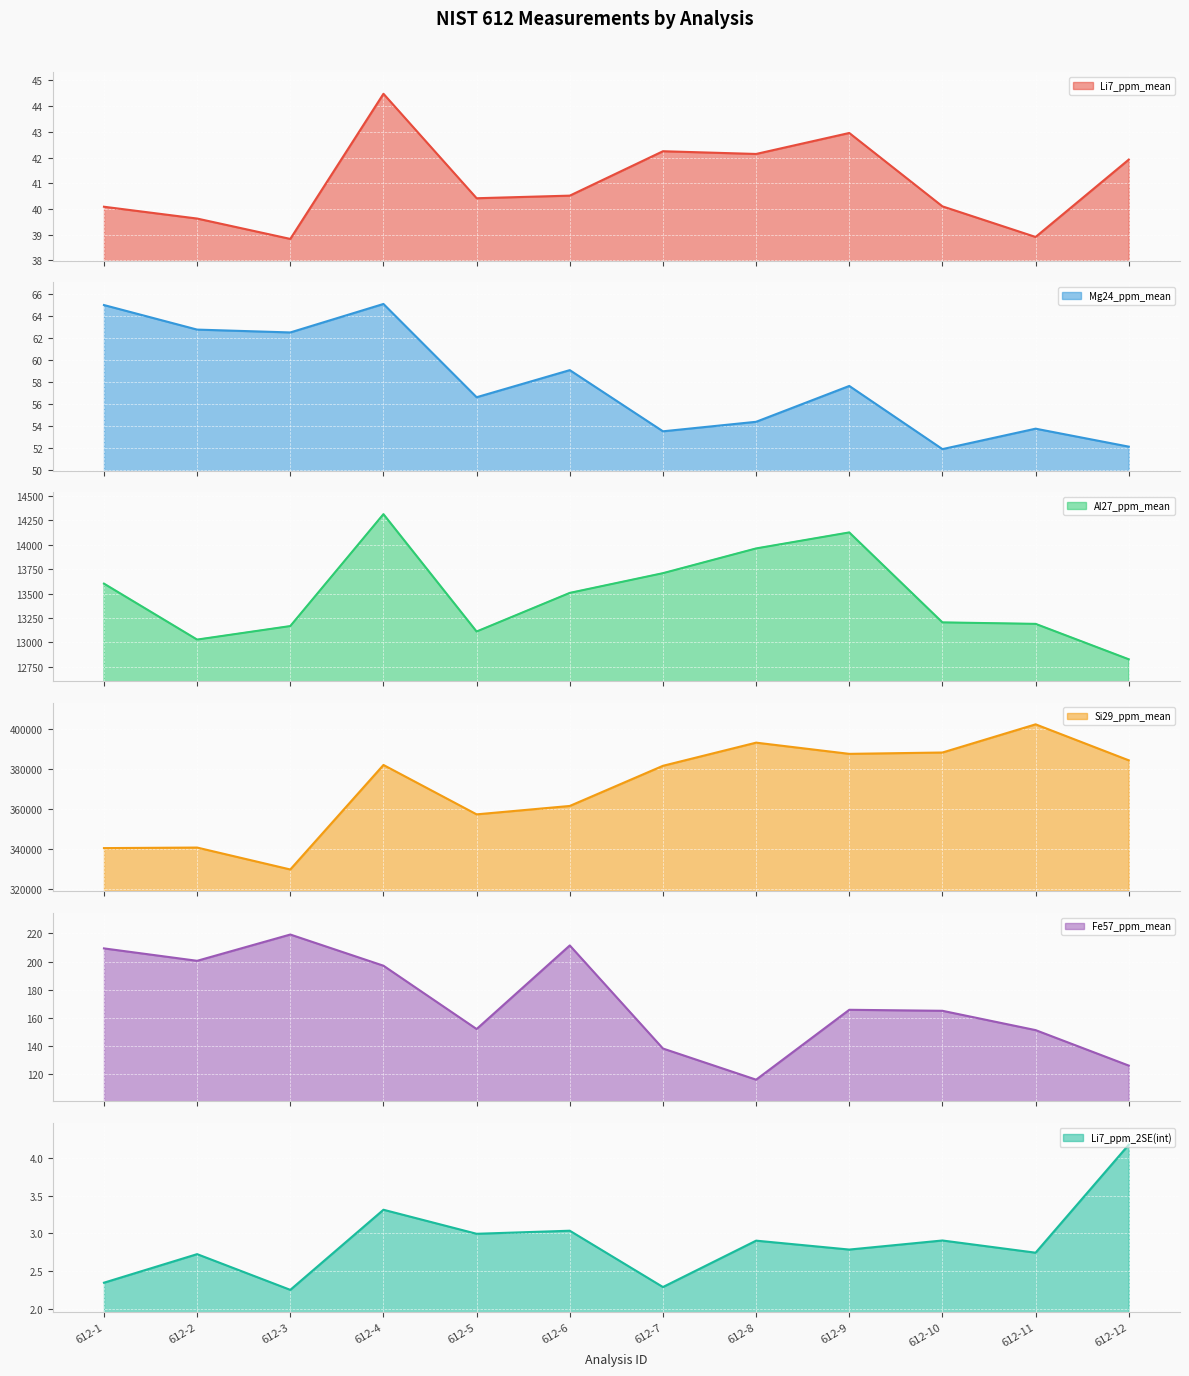

Rank the series by their maximum value, from highest to lowest.

Si29_ppm_mean, Al27_ppm_mean, Fe57_ppm_mean, Mg24_ppm_mean, Li7_ppm_mean, Li7_ppm_2SE(int)